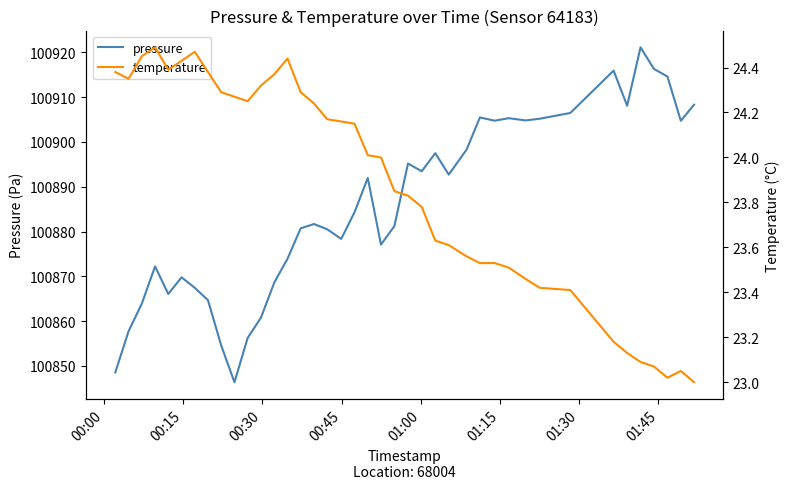

What is the lowest value of the pressure series?

100846.4